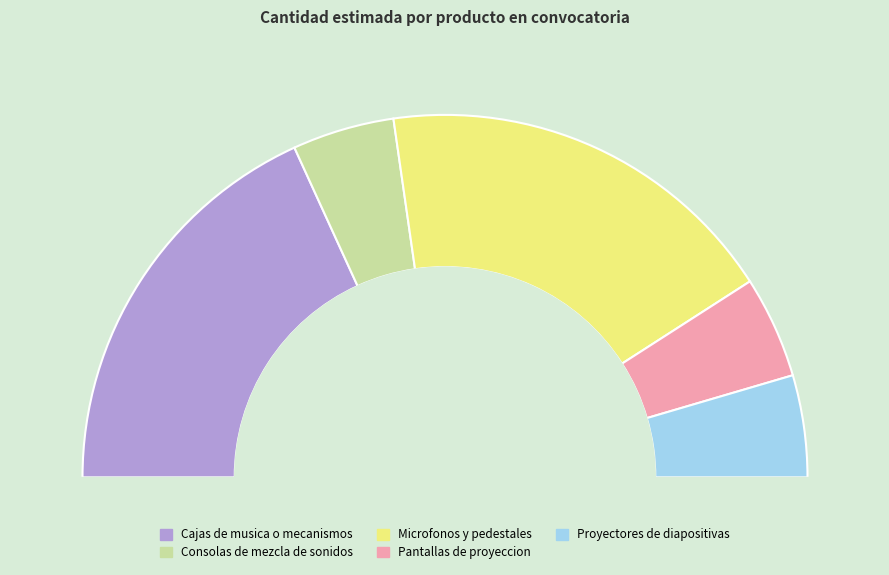

Is Cajas de musica o mecanismos the majority of the pie?

No